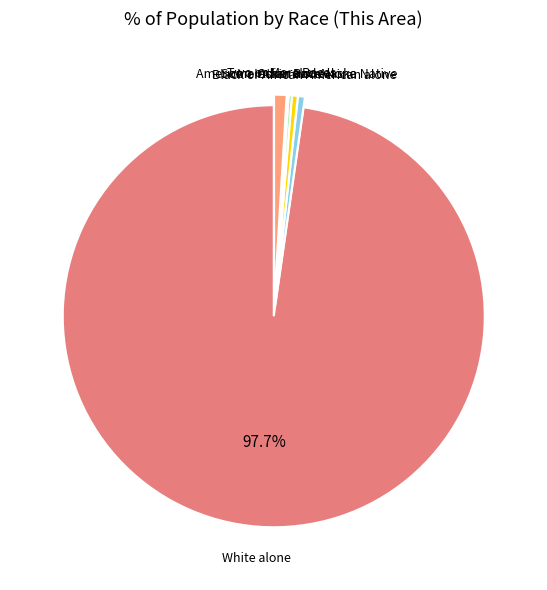

Do Black or African American alone and White alone together represent more than half of the pie?

Yes